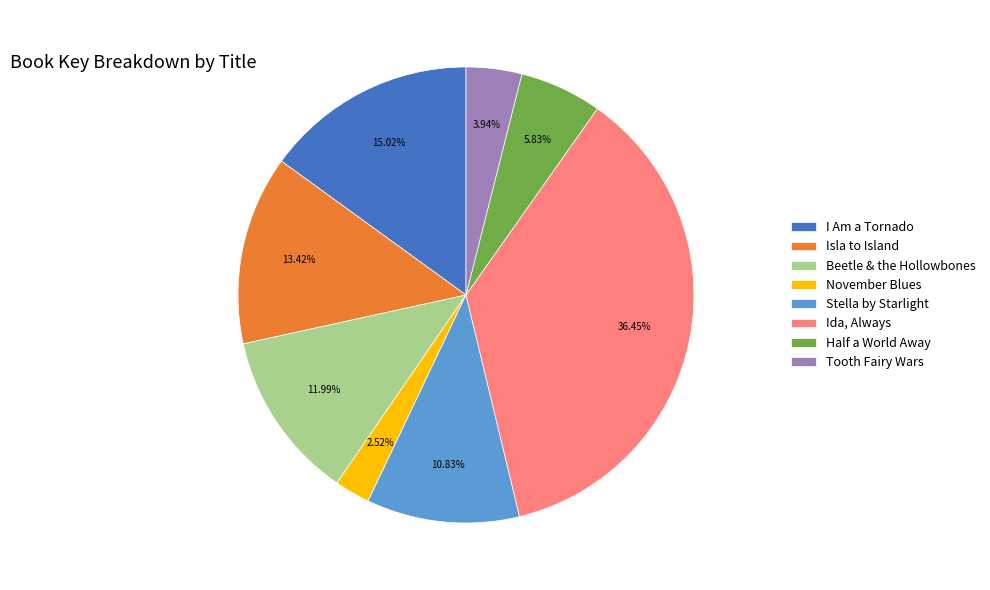

Does Beetle & the Hollowbones represent more than half of the total?

No